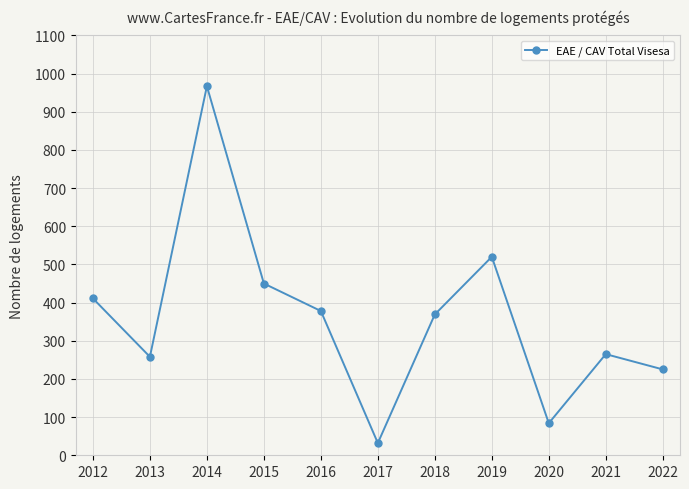

How many lines are shown in the chart?

1